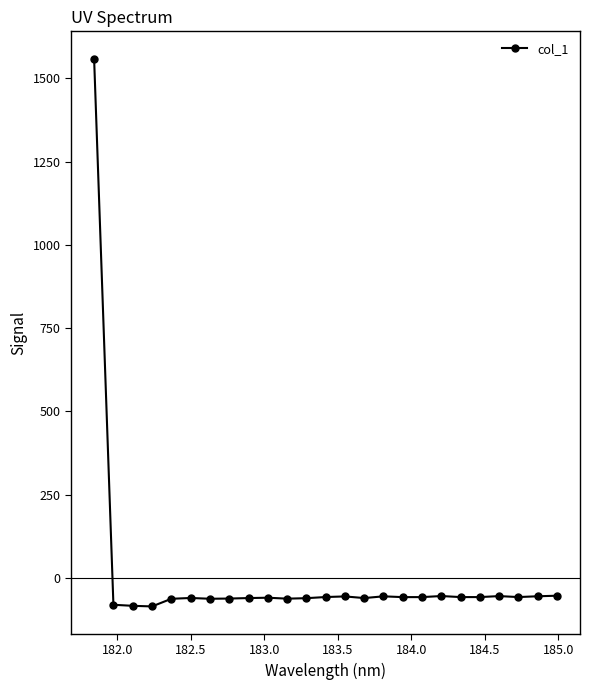

How many lines are shown in the chart?

1